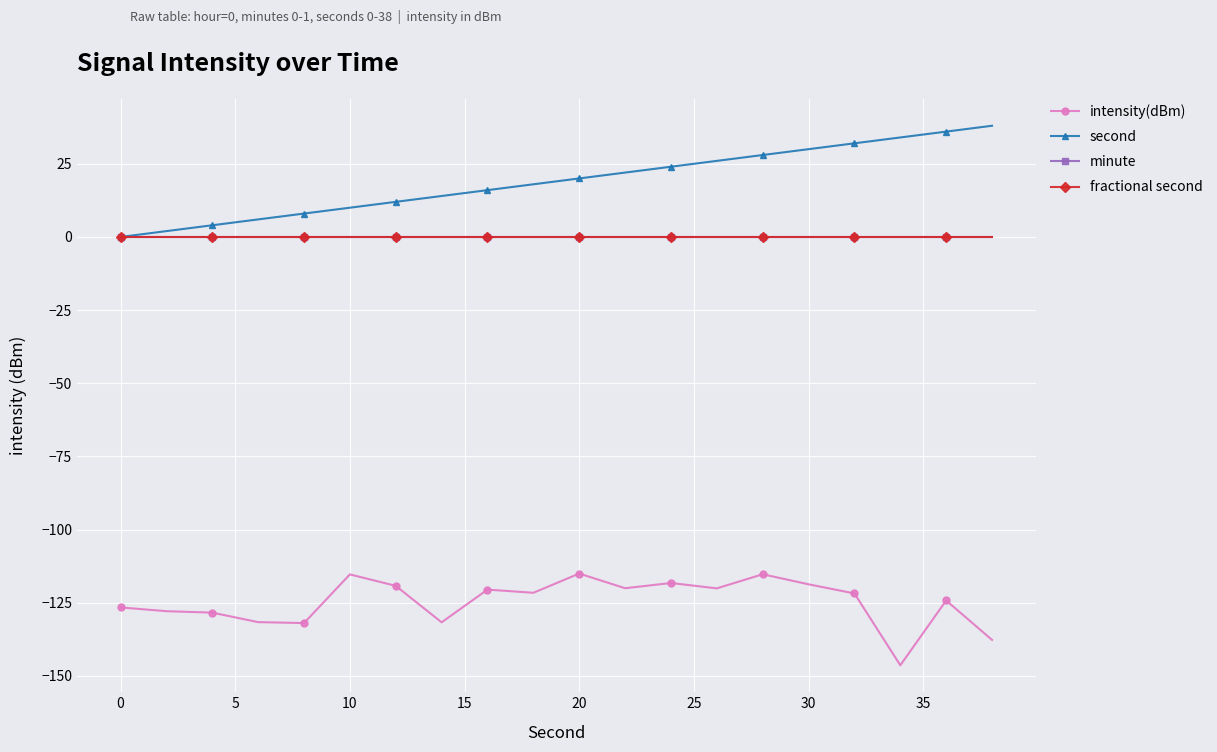

What is the highest value of the intensity(dBm) series?

-115.0